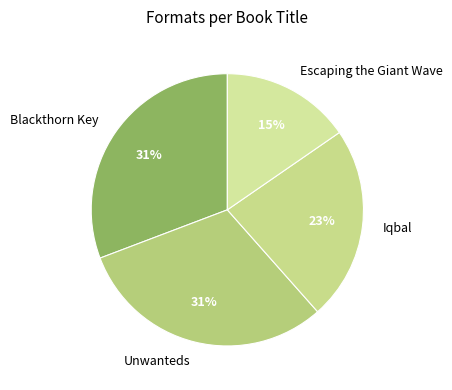

What percentage is the Escaping the Giant Wave slice, to the nearest percent?

15%